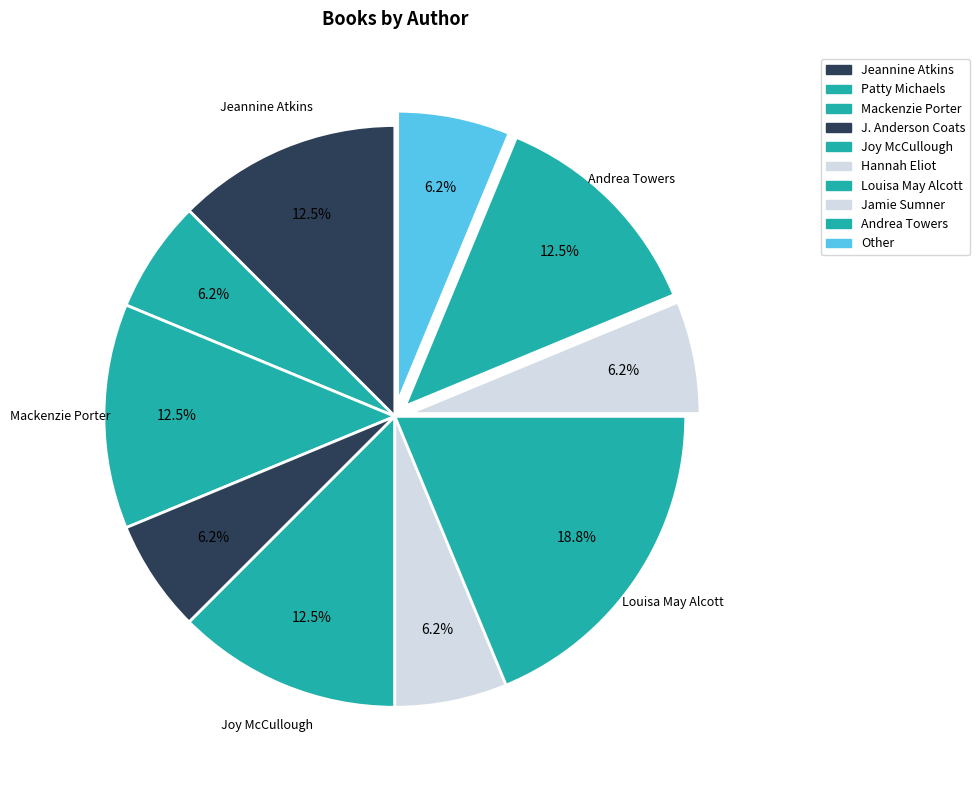

What portion of the pie excludes Joy McCullough?

87.5%